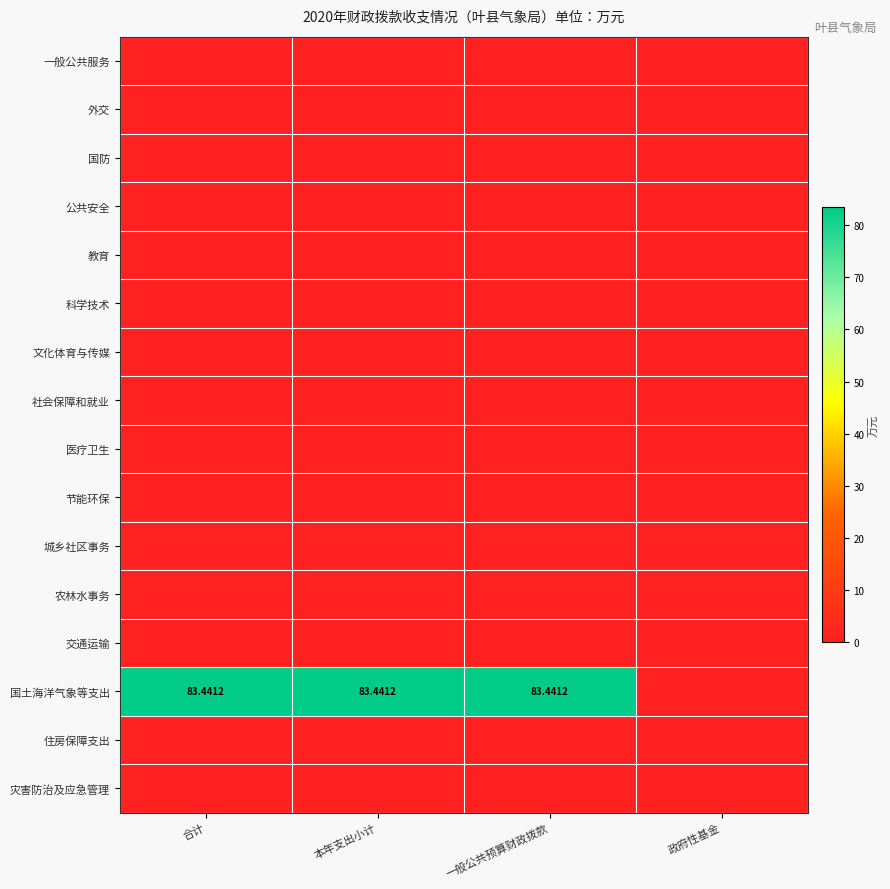

How many distinct data groups are displayed?

16